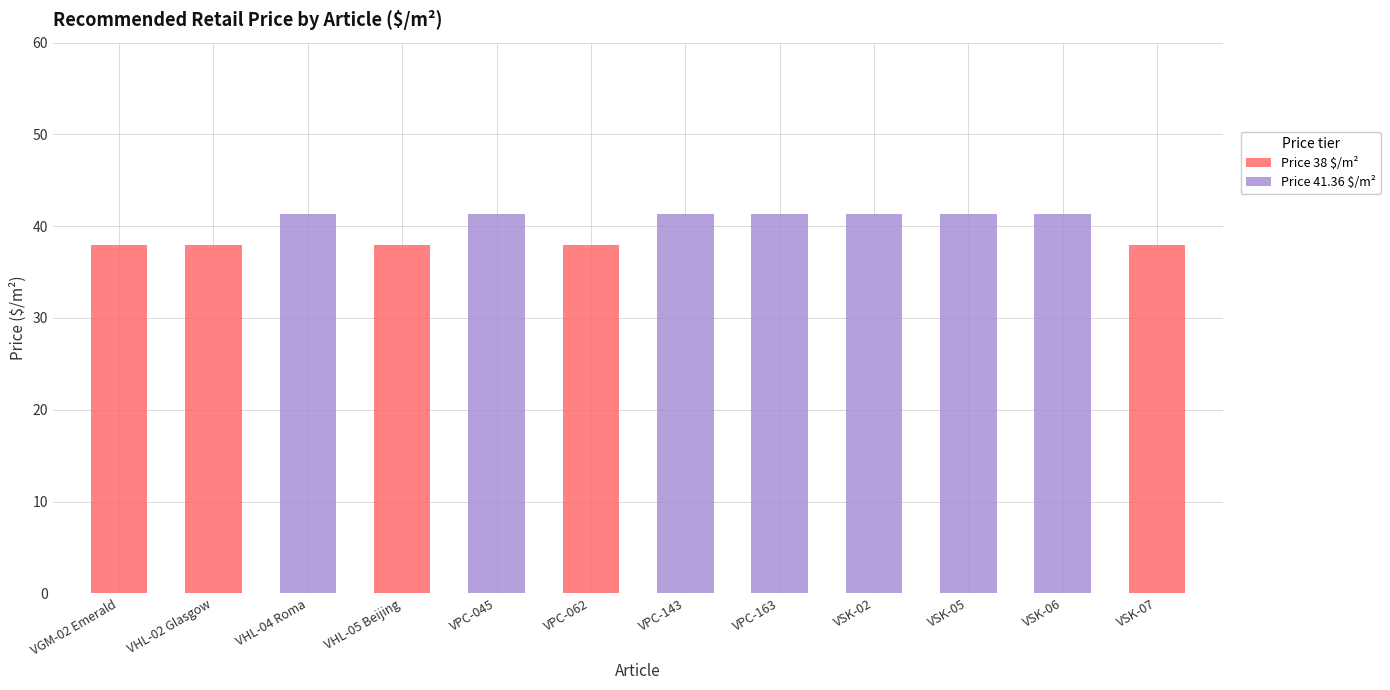

True or false: Price 38 $/m² has a value of 38.0 at VPC-062.

True